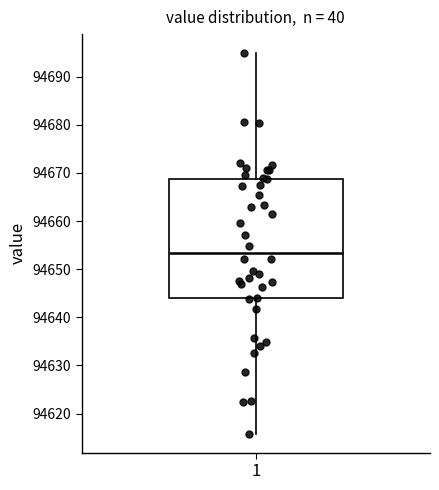

Transcribe this box plot: give where the median line is, the range the box spans, and where the two whiskers end, as read against the y-axis. The values are not printed on the chart, so give them approximately, as read against the axis.

median 94653, box 94644 to 94669, whiskers 94616 to 94695